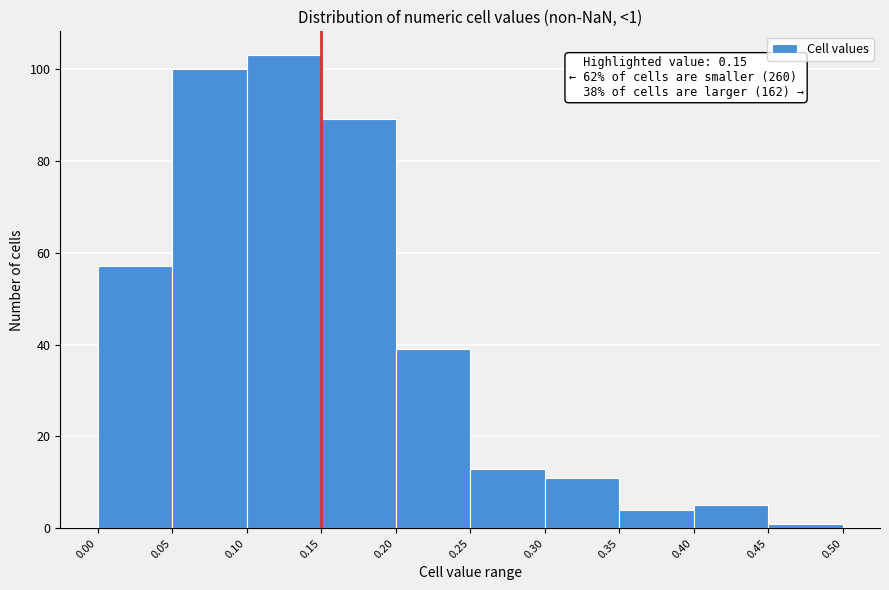

Over which range of the x-axis is the bar tallest?

0.10 to 0.15